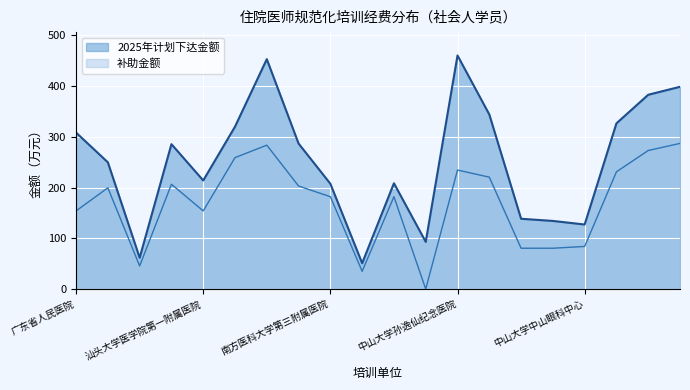

True or false: 2025年计划下达金额 and 补助金额 cross at least once.

False